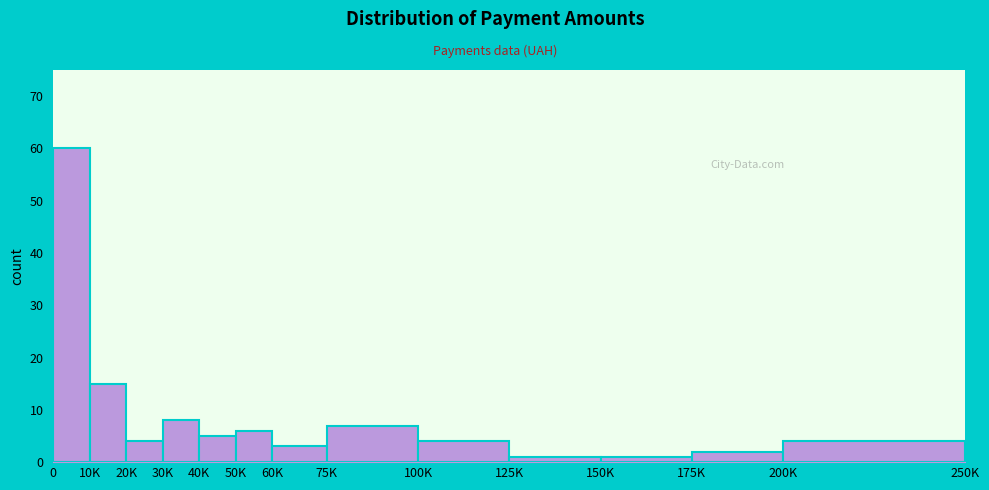

Reading left to right, extract all data points from this chart.

0=60	10K=15	20K=4	30K=8	40K=5	50K=6	60K=3	75K=7	100K=4	125K=1	150K=1	175K=2	200K=4